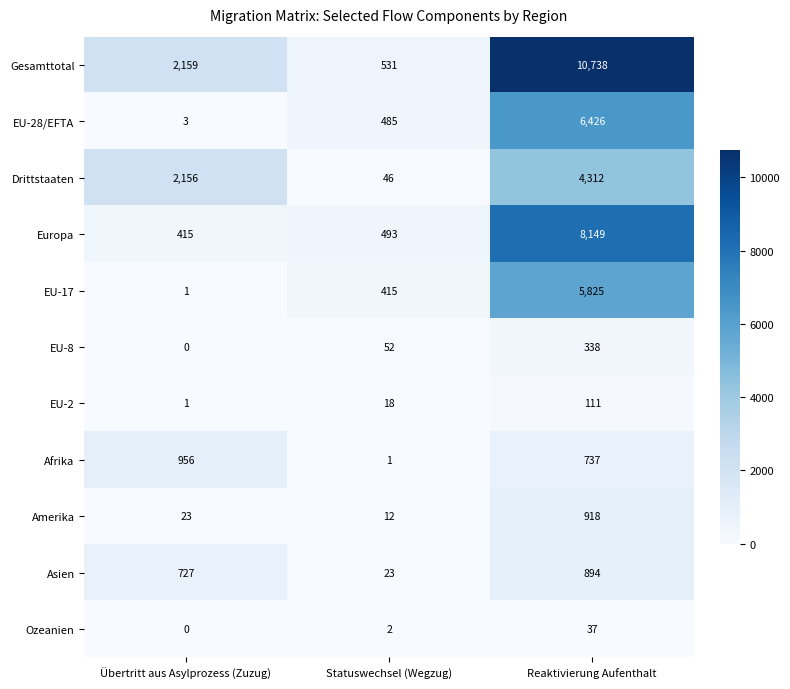

True or false: EU-2 has a value of 66 at Reaktivierung Aufenthalt.

False